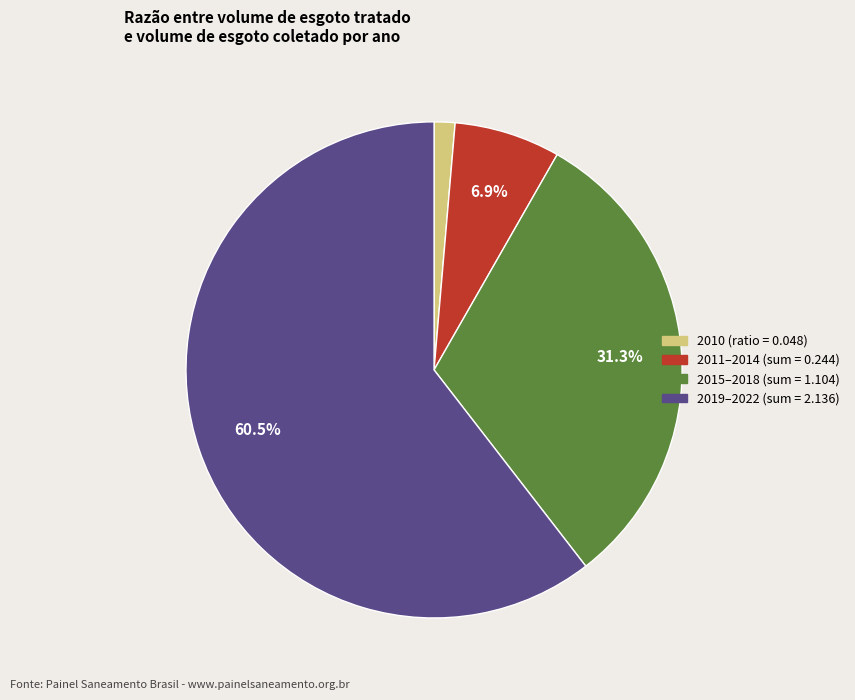

Is there a majority slice in this chart?

Yes